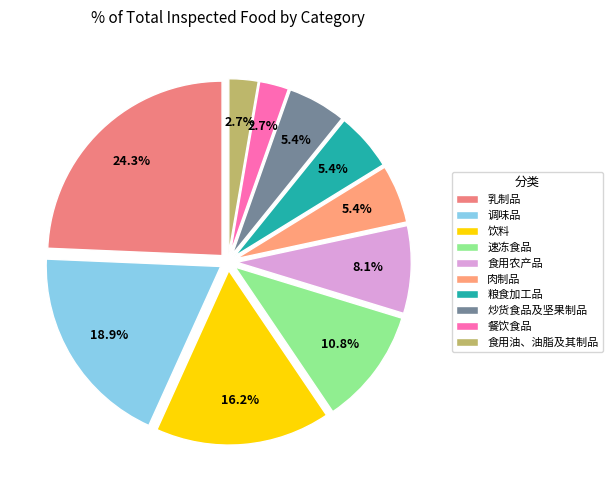

How many segments does this pie chart have?

10